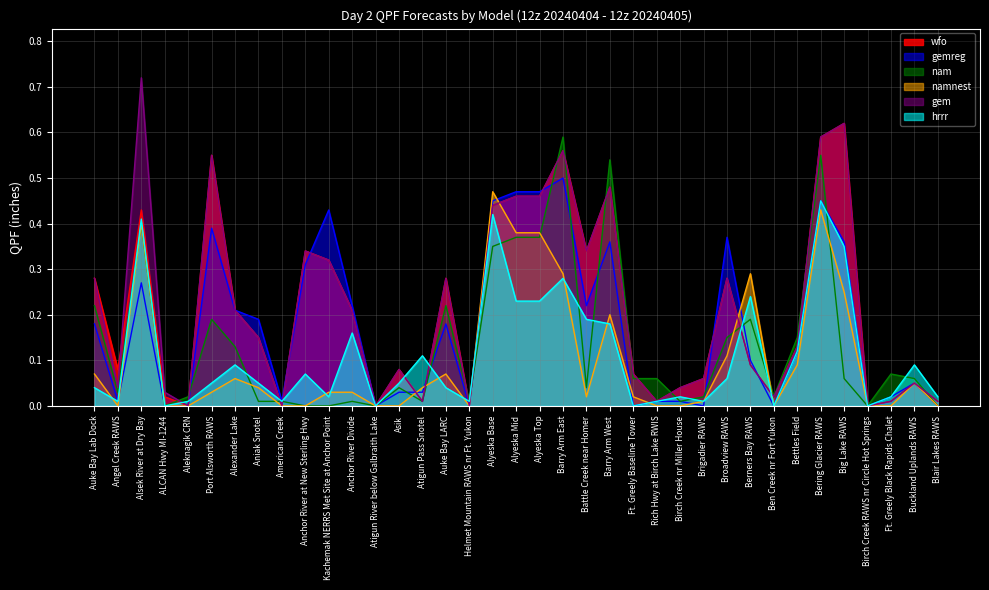

True or false: namnest and gem intersect in this chart.

True